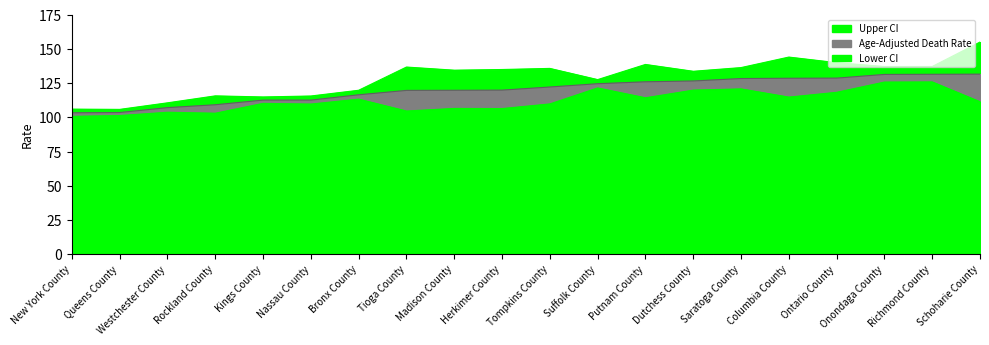

At how many categories does at least one series exceed 121?

13